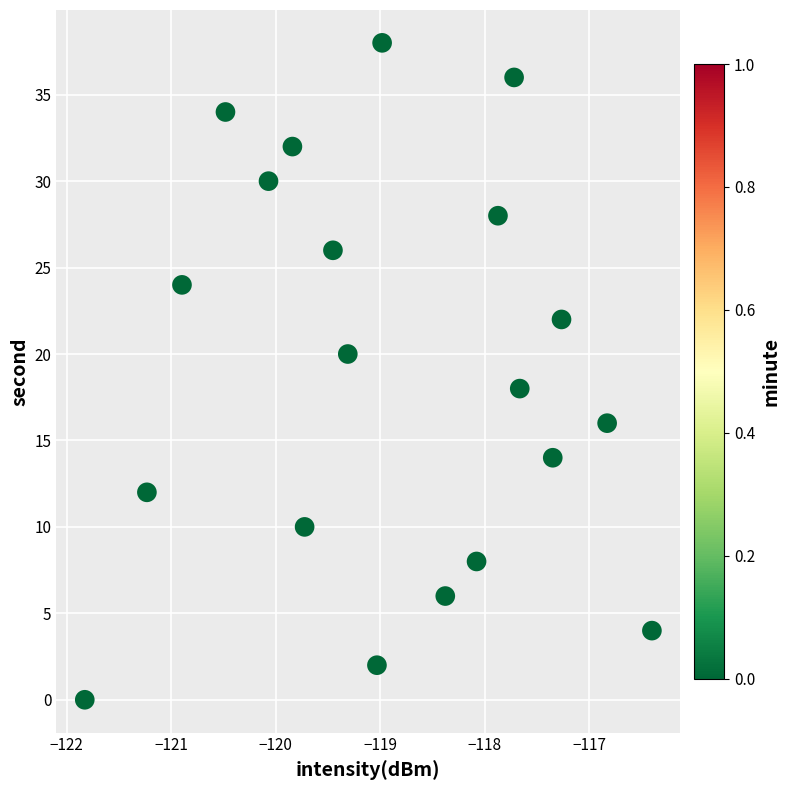

What is the range of Y values (max minus min)?

38